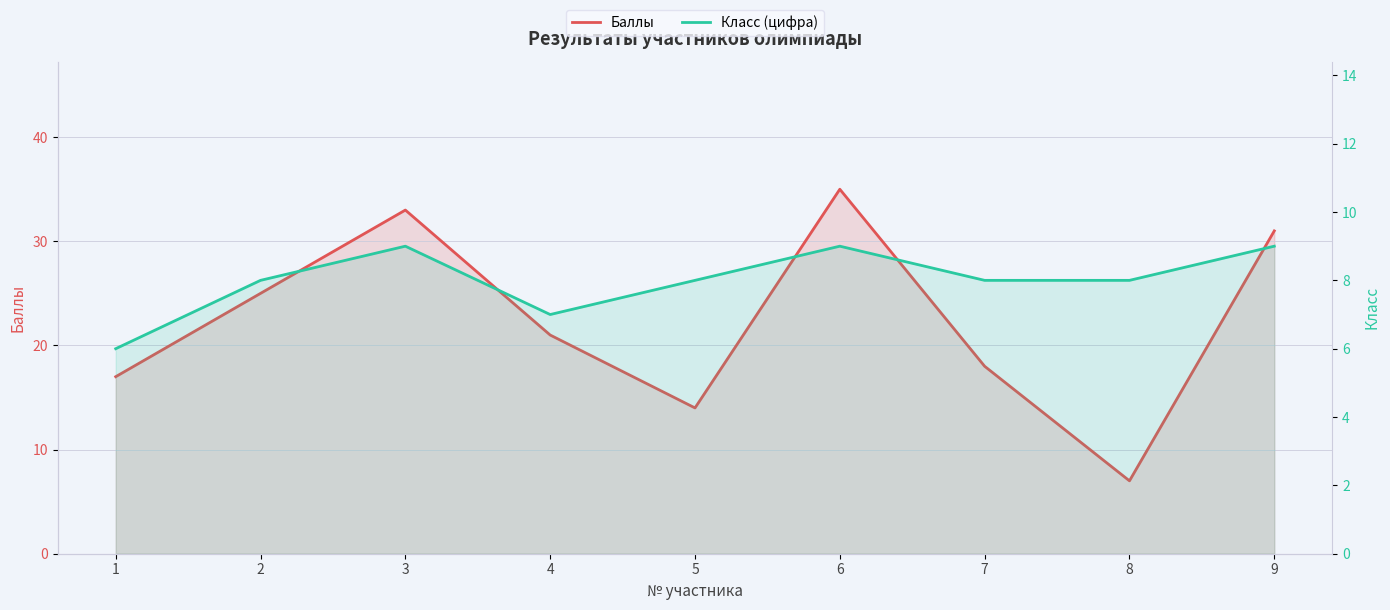

In Баллы, how many points are higher than both neighbors (excluding endpoints)?

2